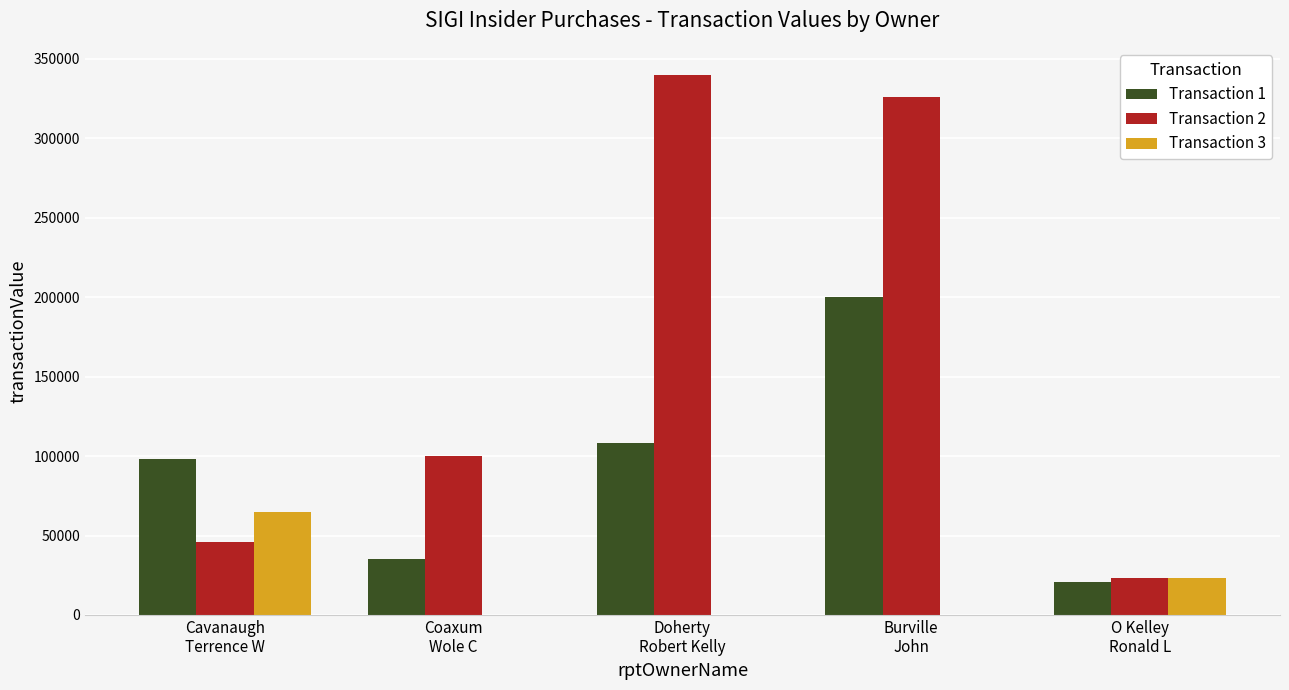

How many groups of bars are there?

5